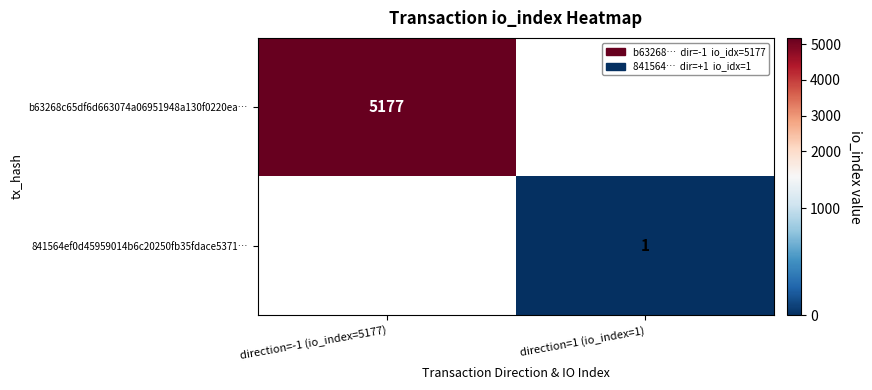

At how many categories does at least one series exceed 2783?

1